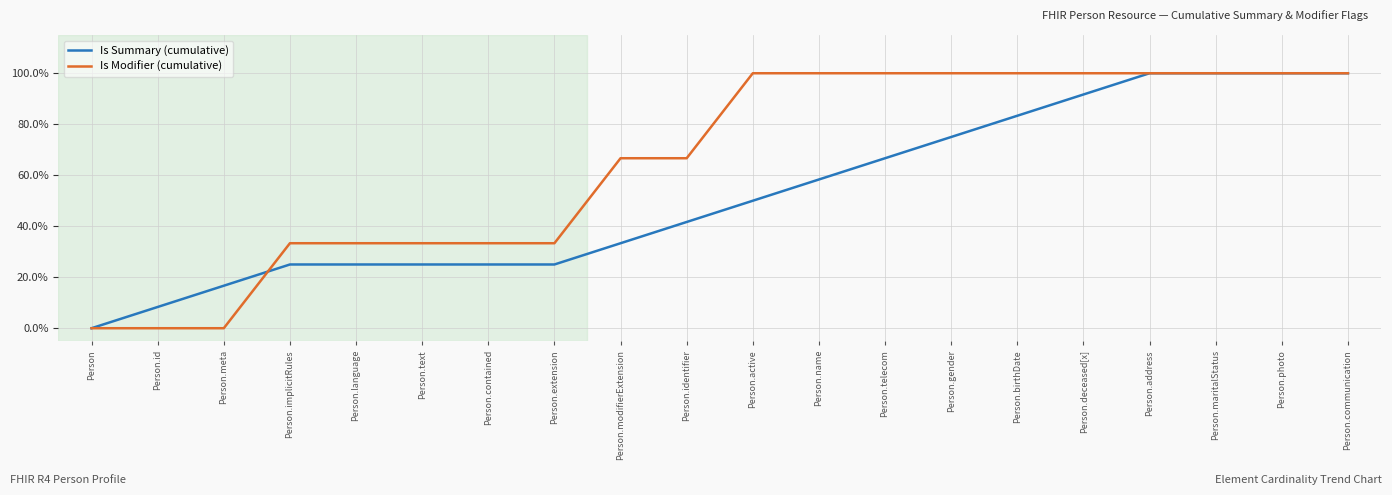

Rank the categories by Is Summary (cumulative) value from highest to lowest.

Person.address, Person.maritalStatus, Person.photo, Person.communication, Person.deceased[x], Person.birthDate, Person.gender, Person.telecom, Person.name, Person.active, Person.identifier, Person.modifierExtension, Person.implicitRules, Person.language, Person.text, Person.contained, Person.extension, Person.meta, Person.id, Person